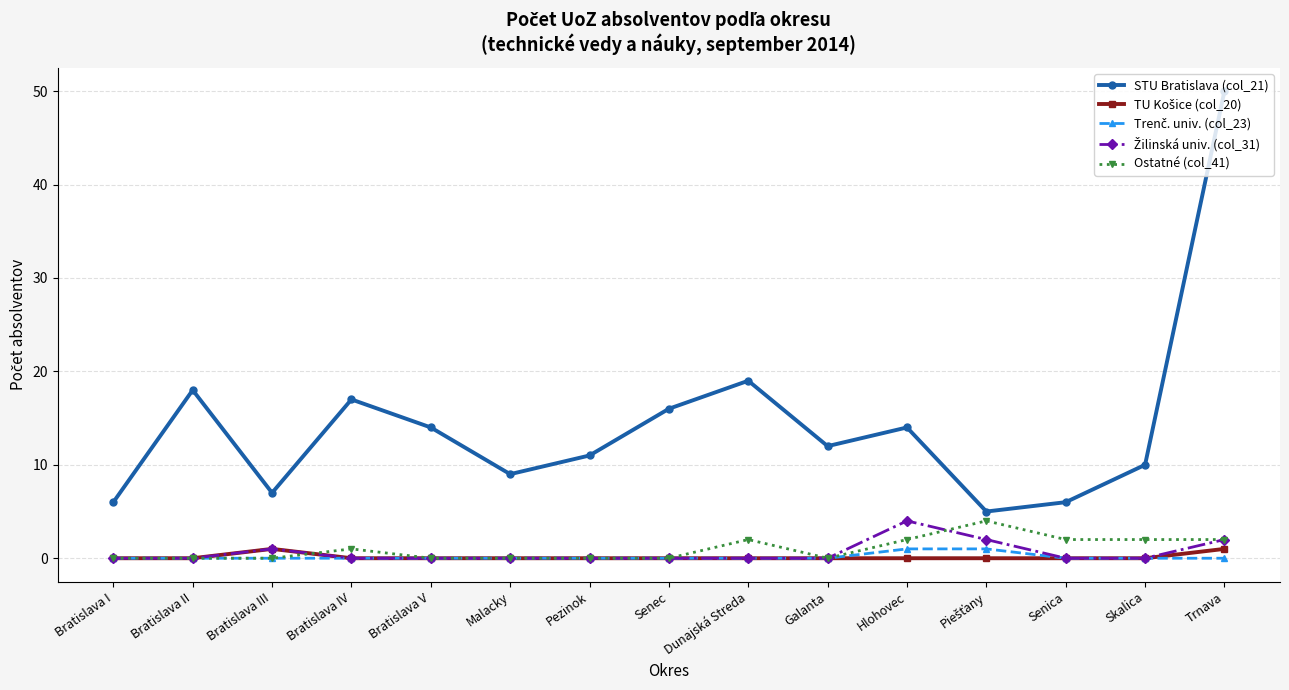

How many interior local peaks does the STU Bratislava (col_21) series have?

4